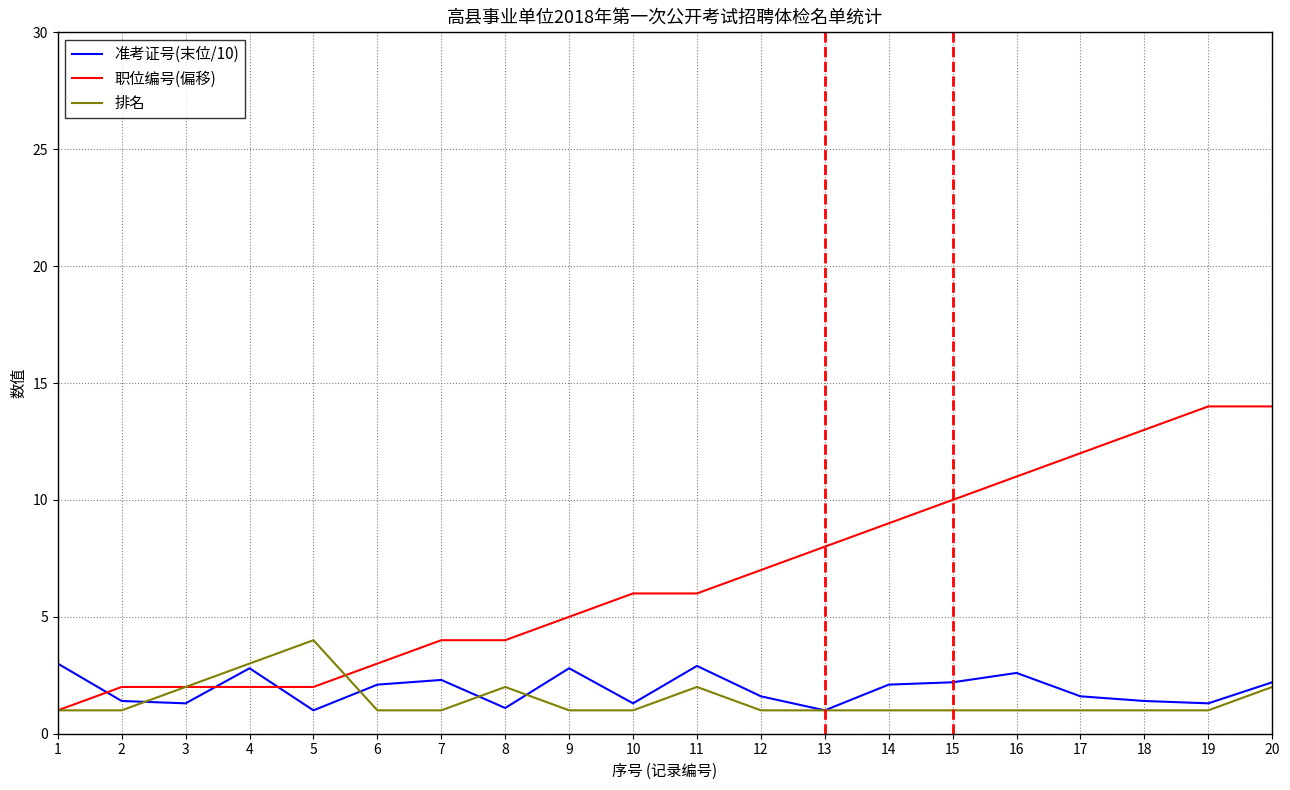

At which category is the sum across all series the highest?

20